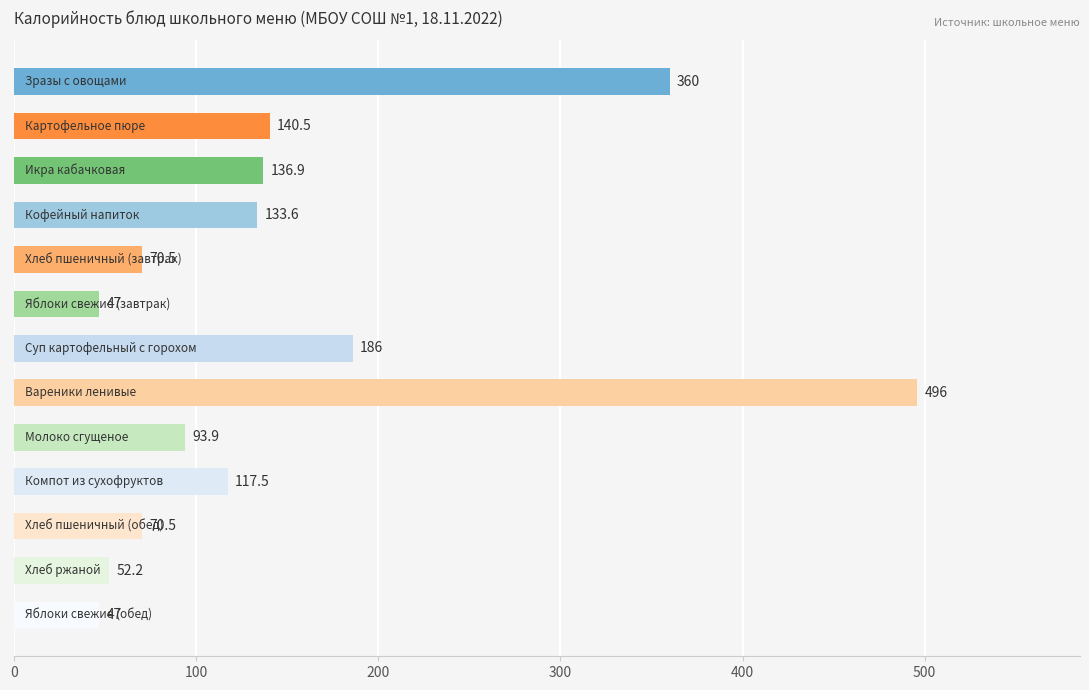

What is the greatest value displayed?

496.0